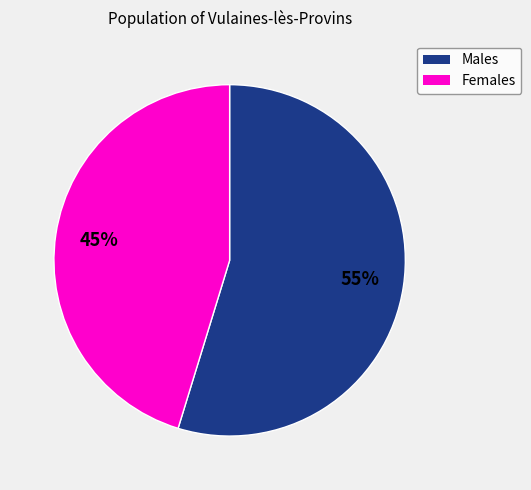

Is there a majority slice in this chart?

Yes